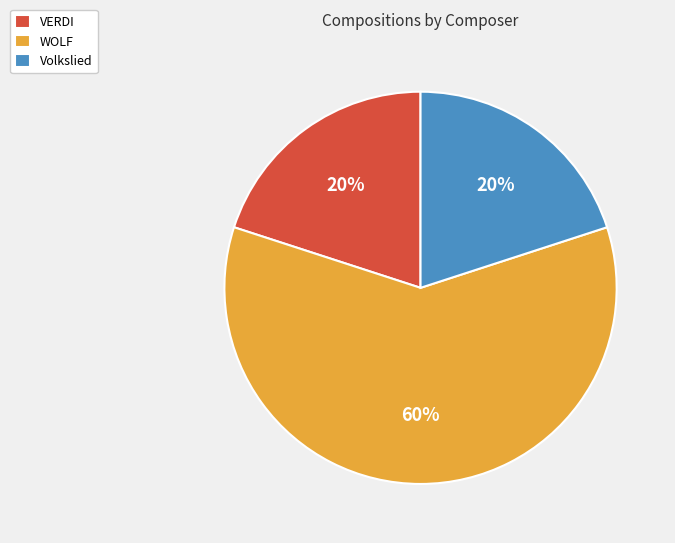

True or false: Volkslied accounts for 20% of the total.

True